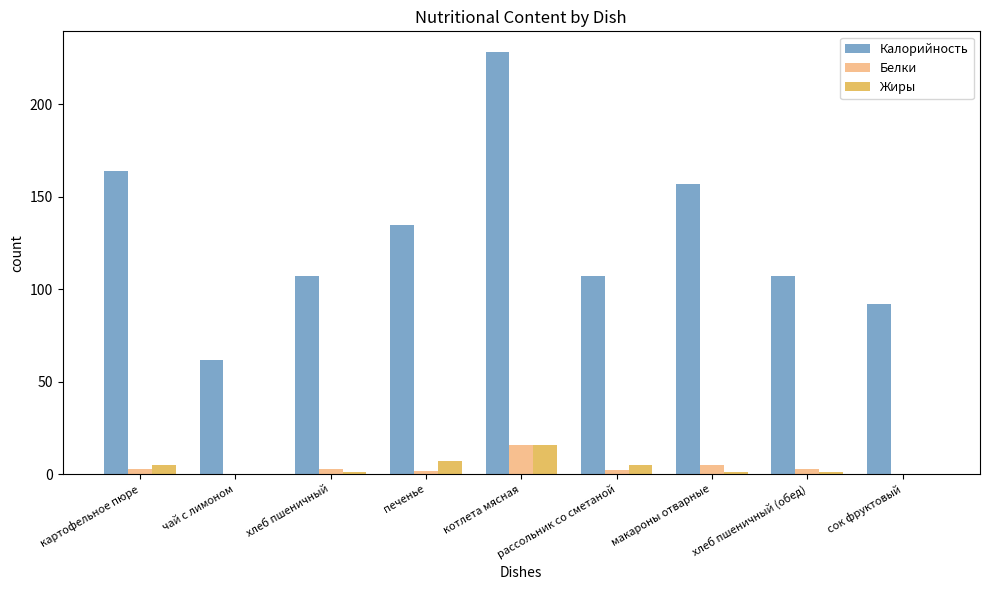

Read the Жиры value at котлета мясная.

16.0